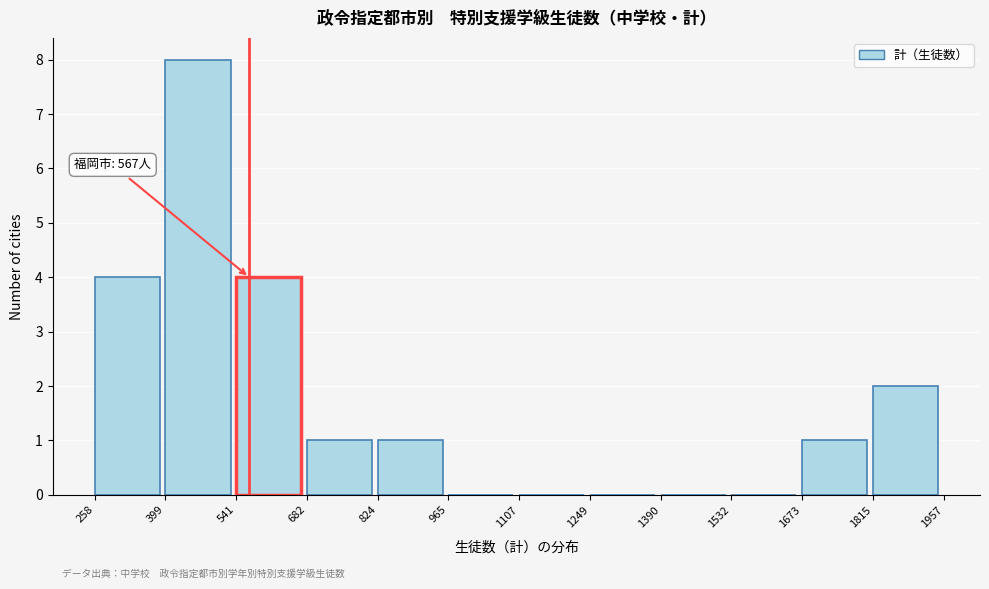

Over which range of the x-axis is the bar tallest?

399 to 541